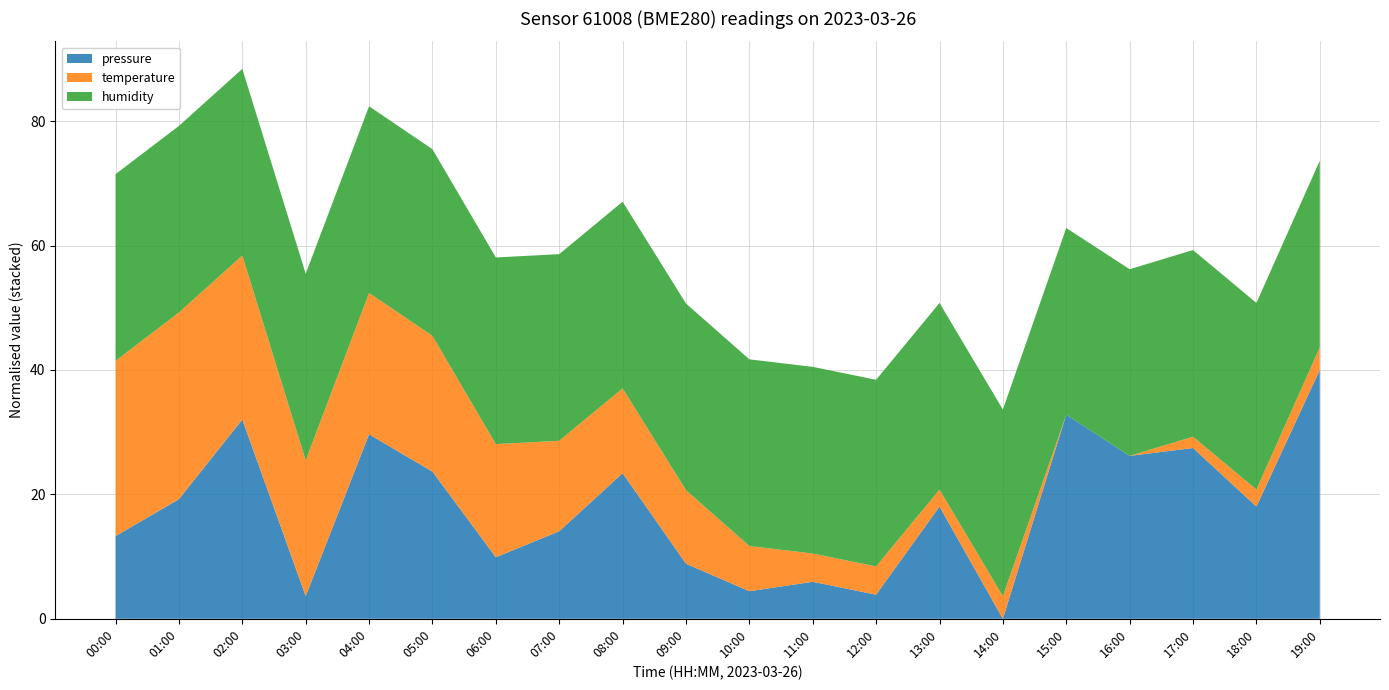

The pressure series shows 43.5 at 17:00. True or false?

False